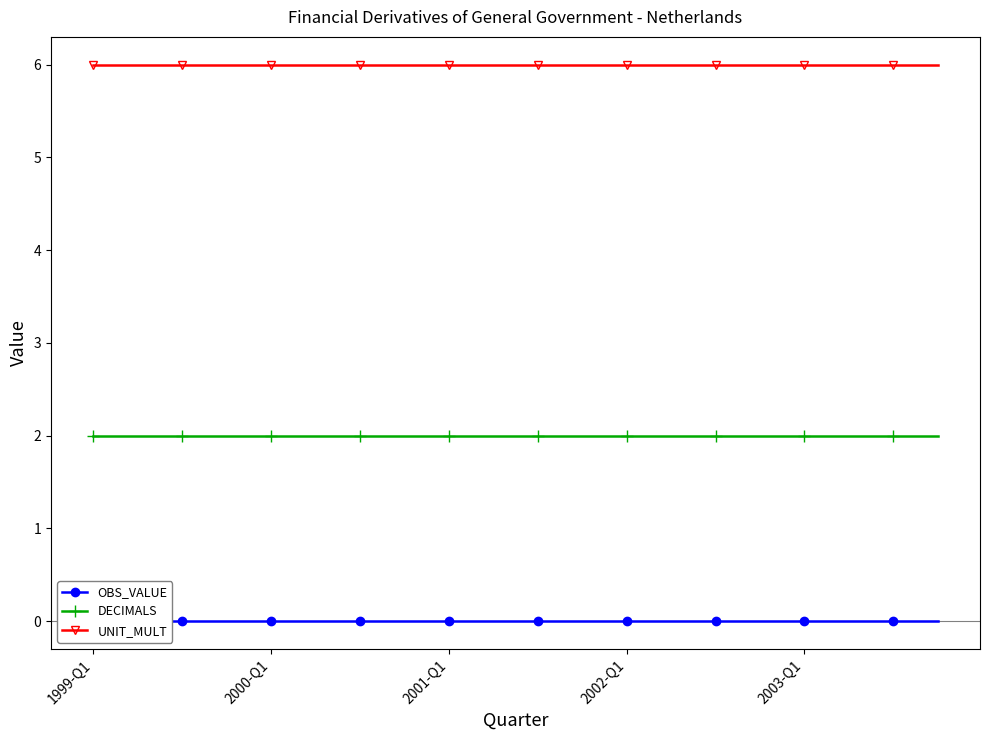

Which category has the highest value in the DECIMALS series?

1999-Q1